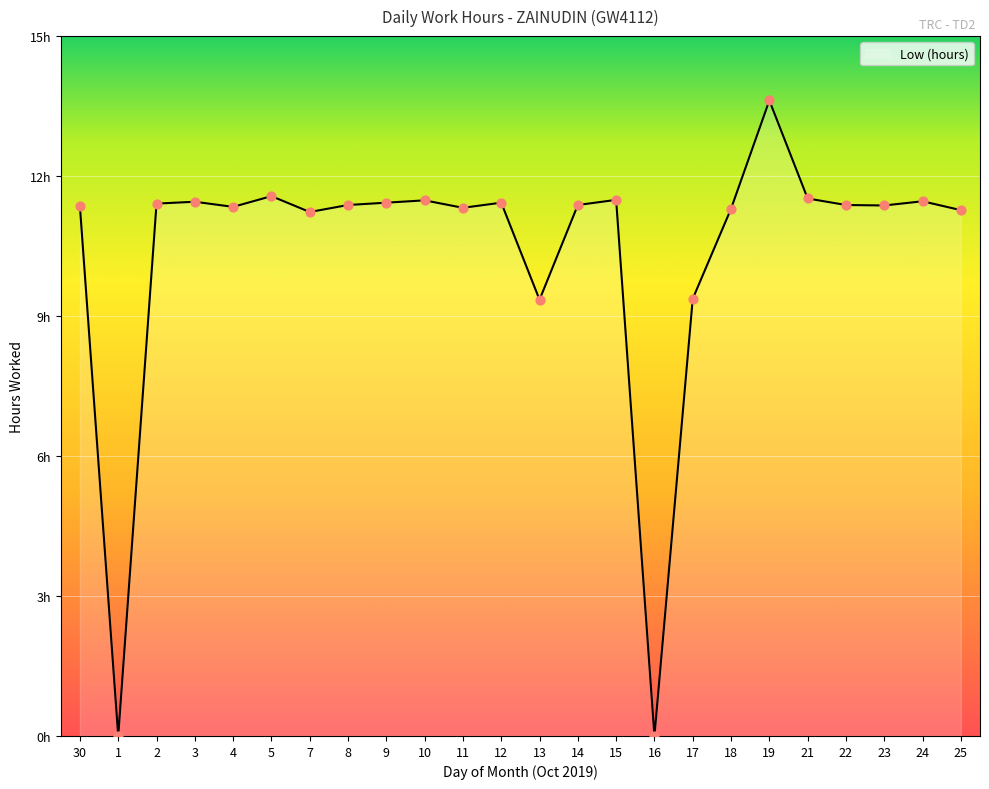

Which has a higher value, 4 or 1?

4